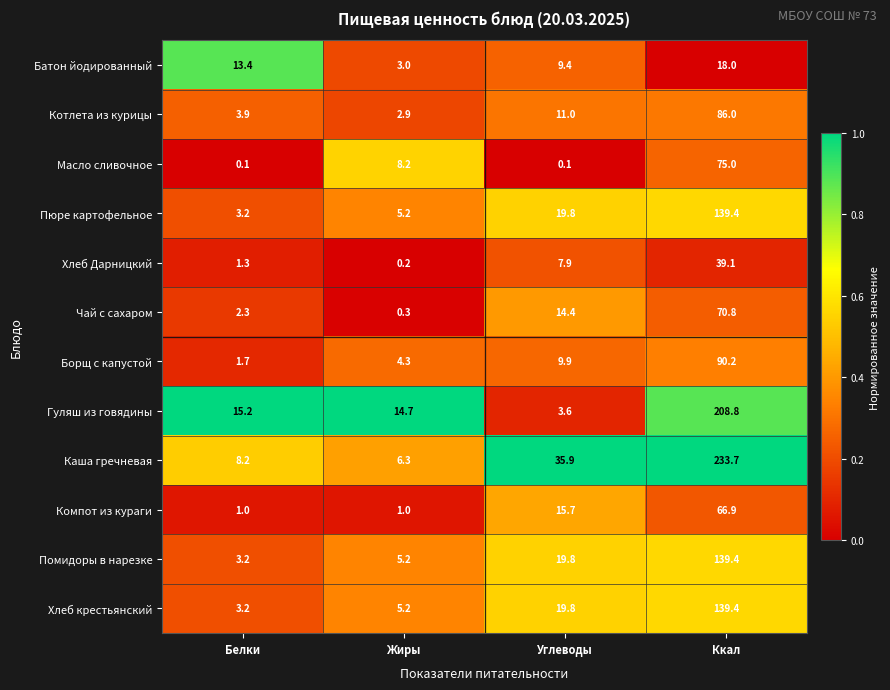

What is the sum of all Каша гречневая values?

284.1